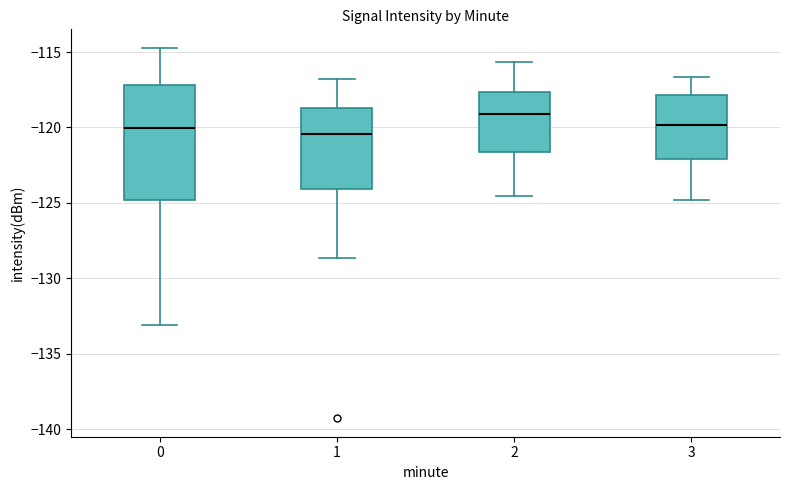

Comparing the boxes themselves (not the whiskers), which one is the tallest?

0